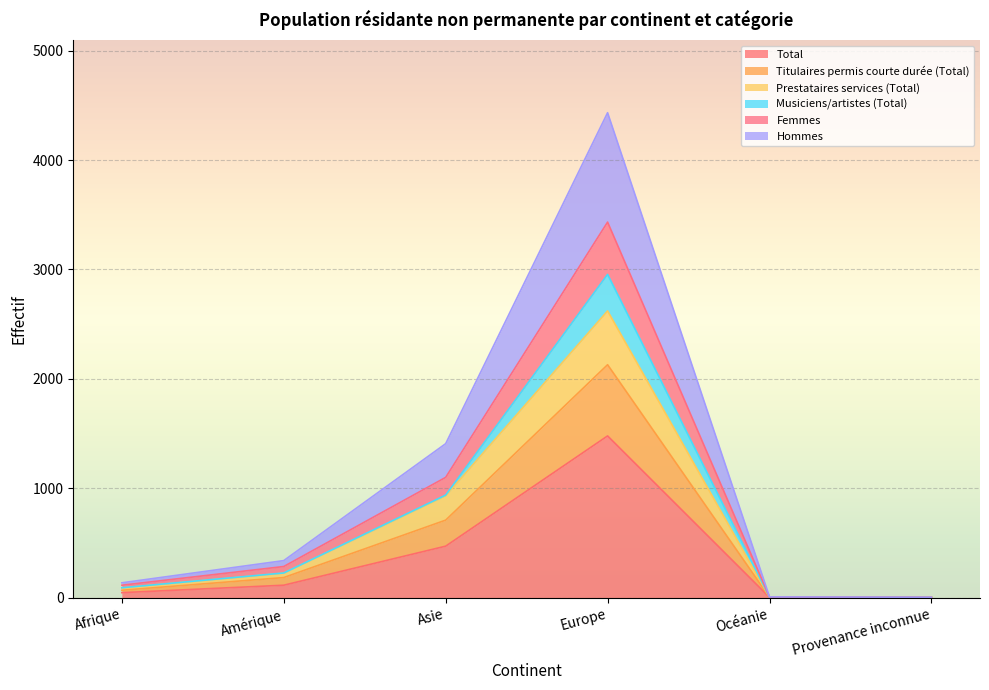

The value of Titulaires permis courte durée (Total) at Océanie is 2. True or false?

False